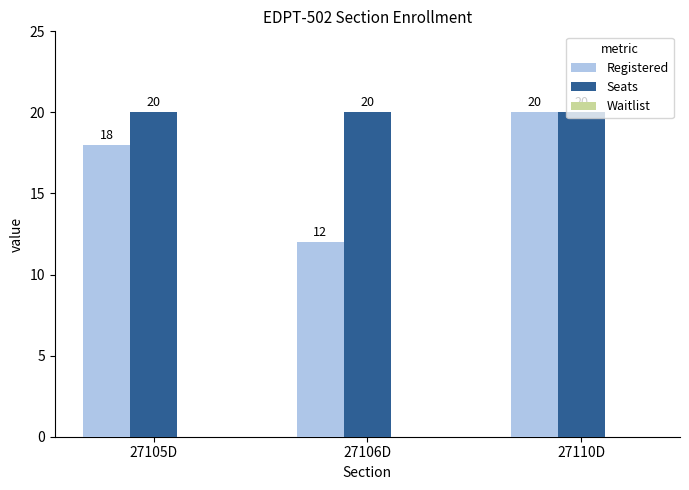

What is the minimum value shown in the chart?

12